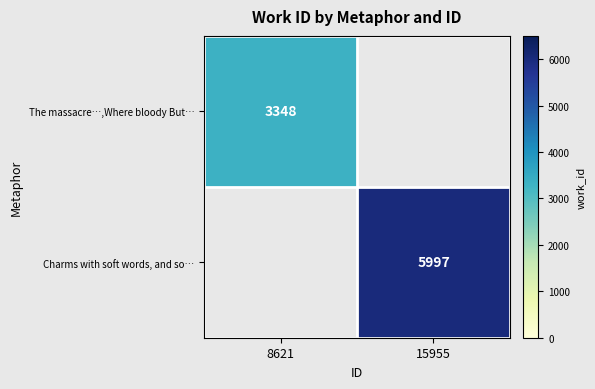

The Charms with soft words, and so… series shows 5997 at 15955. True or false?

True